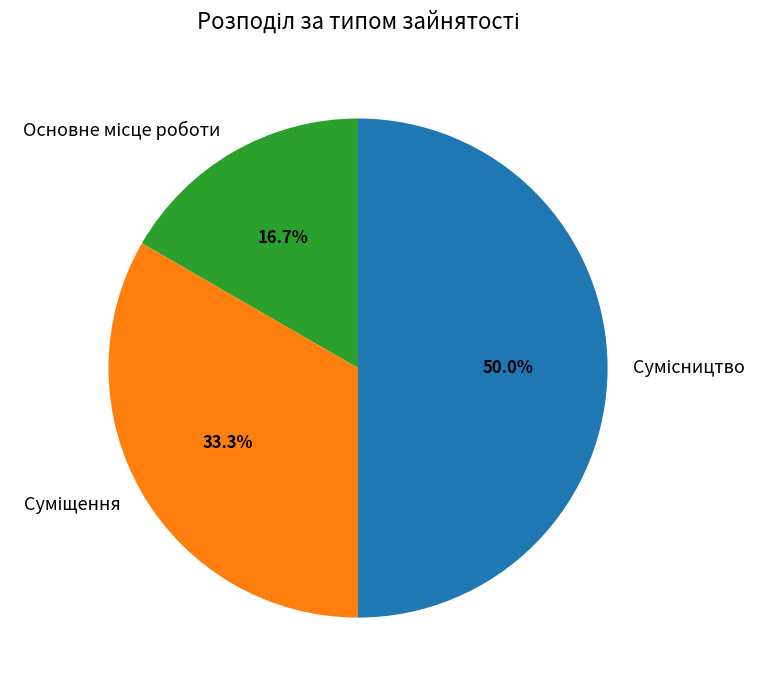

How many slices are in this pie chart?

3